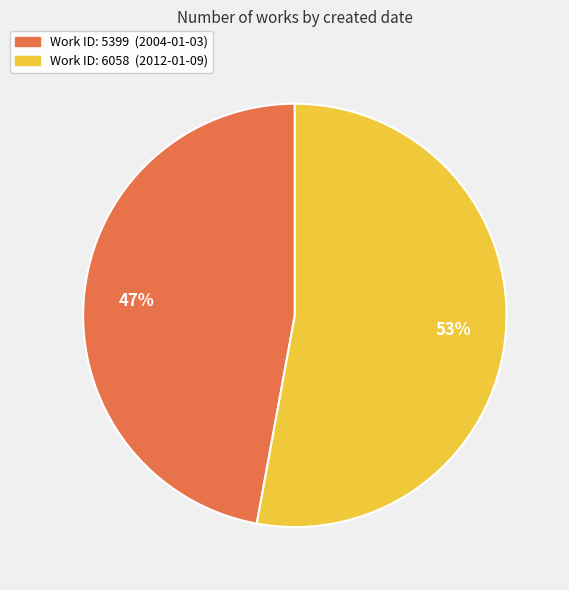

Does any single category account for the majority?

Yes